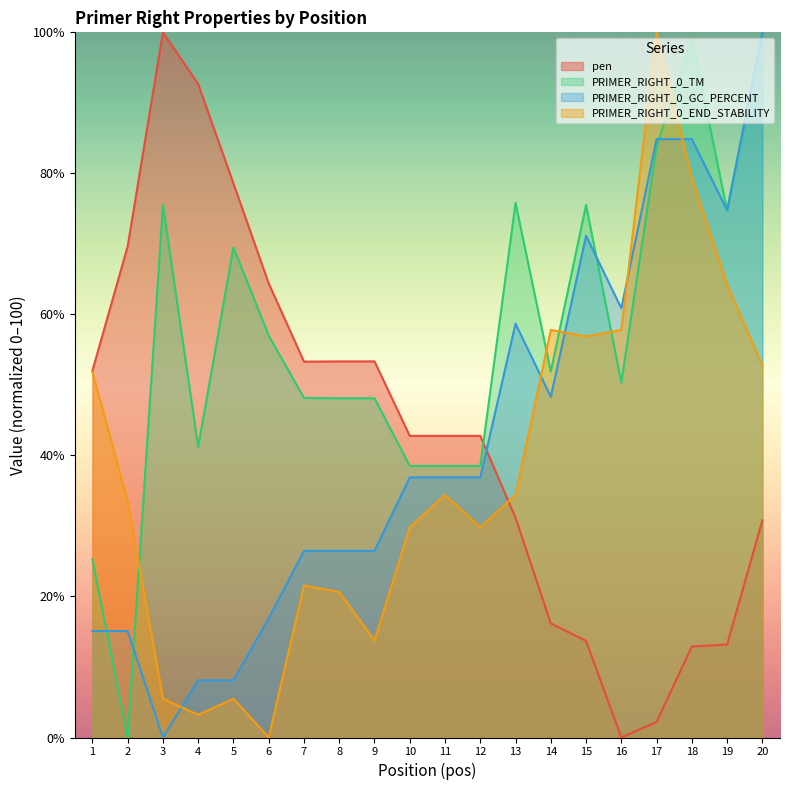

Reading left to right, what are all the values shown in this chart?

pen: 52.0	69.7	100.0	92.7	78.6	64.4	53.3	53.3	53.3	42.8	42.8	42.8	31.2	16.2	13.7	0.0	2.2	12.9	13.2	30.8
PRIMER_RIGHT_0_TM: 25.3	0.0	75.5	41.2	69.5	57.0	48.2	48.1	48.1	38.5	38.5	38.5	75.8	51.9	75.5	50.3	83.8	99.1	74.7	100.0
PRIMER_RIGHT_0_GC_PERCENT: 15.1	15.1	0.0	8.1	8.1	16.9	26.5	26.5	26.5	36.9	36.9	36.9	58.7	48.3	71.2	60.9	84.9	84.9	74.8	100.0
PRIMER_RIGHT_0_END_STABILITY: 51.8	33.5	5.5	3.2	5.5	0.0	21.6	20.6	13.8	29.8	34.4	29.8	34.4	57.8	56.9	57.8	100.0	79.4	64.2	52.8